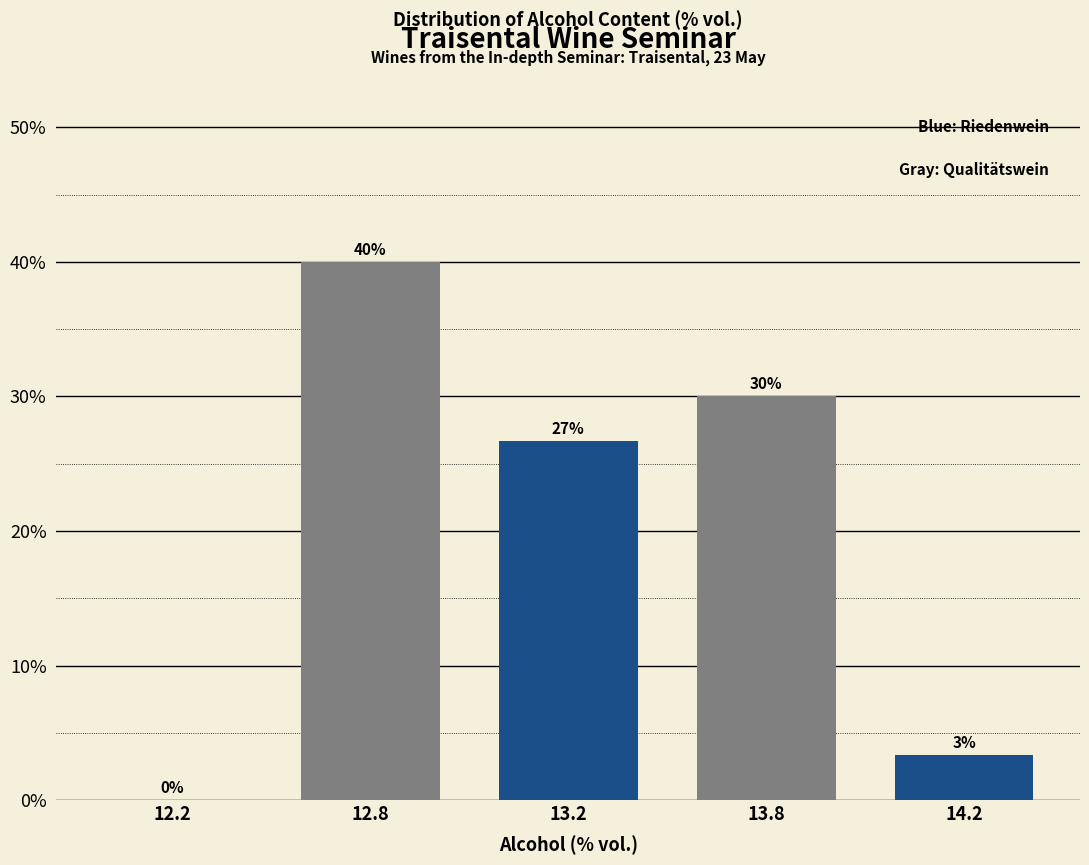

At which label does the data first exceed 26?

12.8